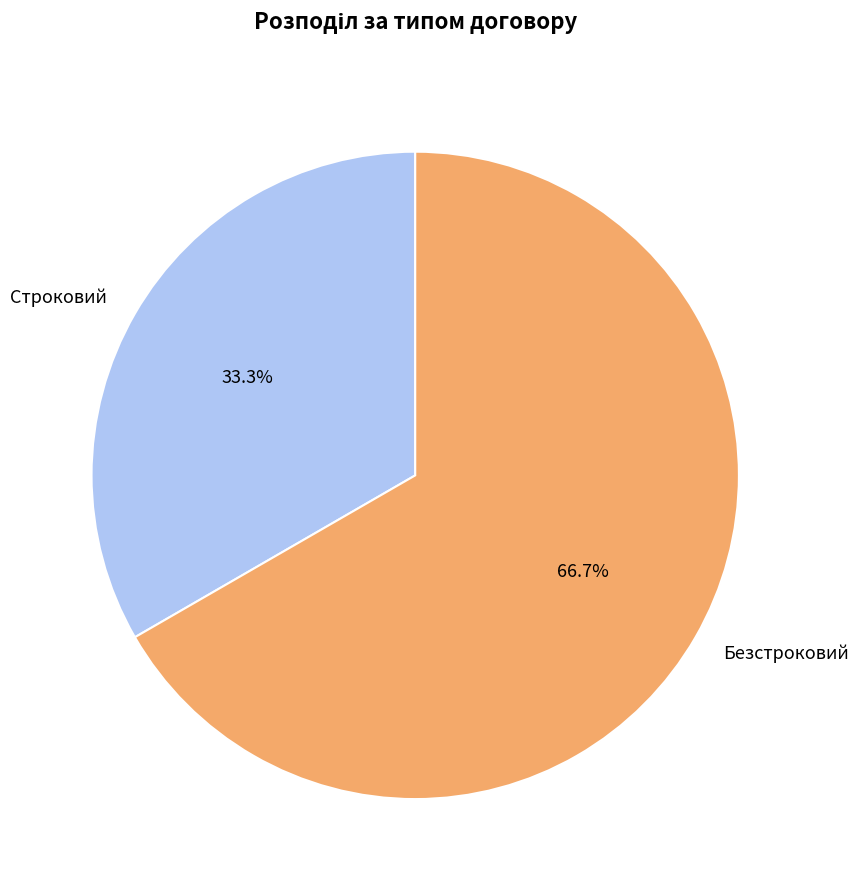

To the nearest percent, what is the difference between the largest and smallest slice percentages?

33%